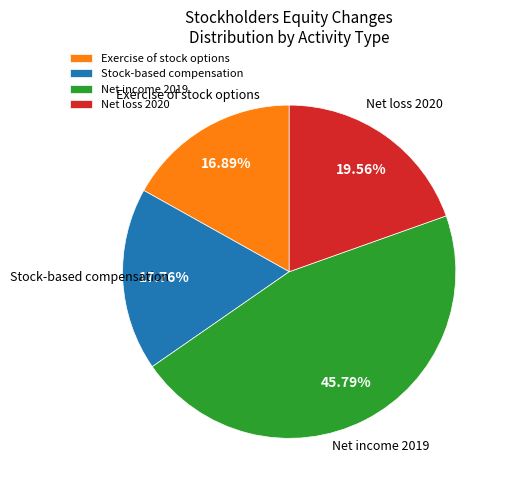

How many slices are in this pie chart?

4